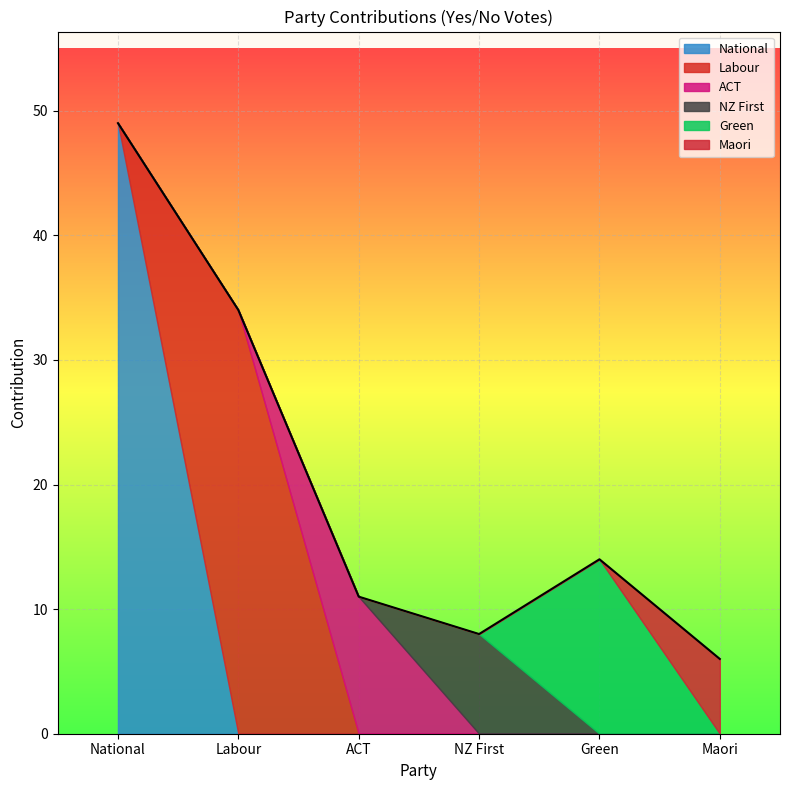

True or false: the data has more than 2 interior local peaks.

False